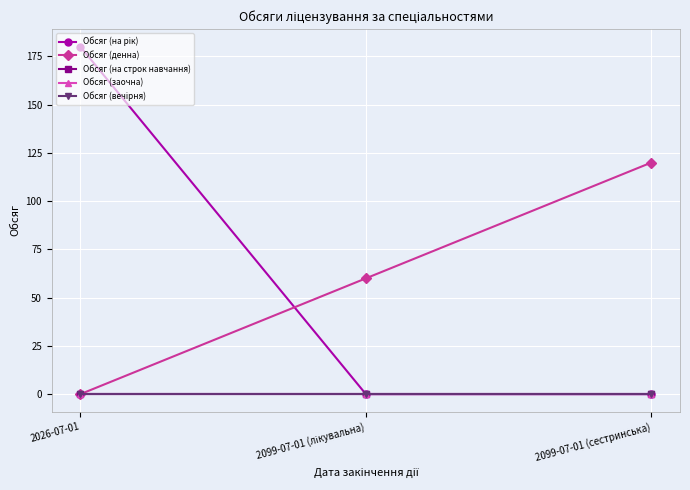

Is this an area chart (filled region under the line)?

No